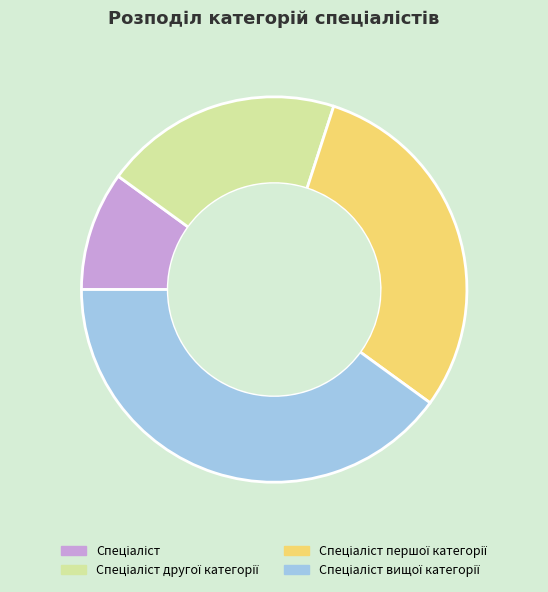

Is there any slice that represents more than half of the pie?

No